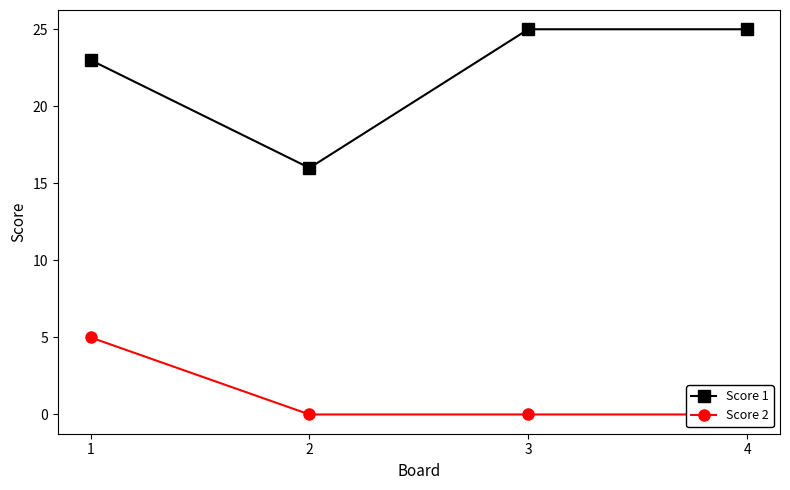

At which label is Score 2 closest to 2?

2